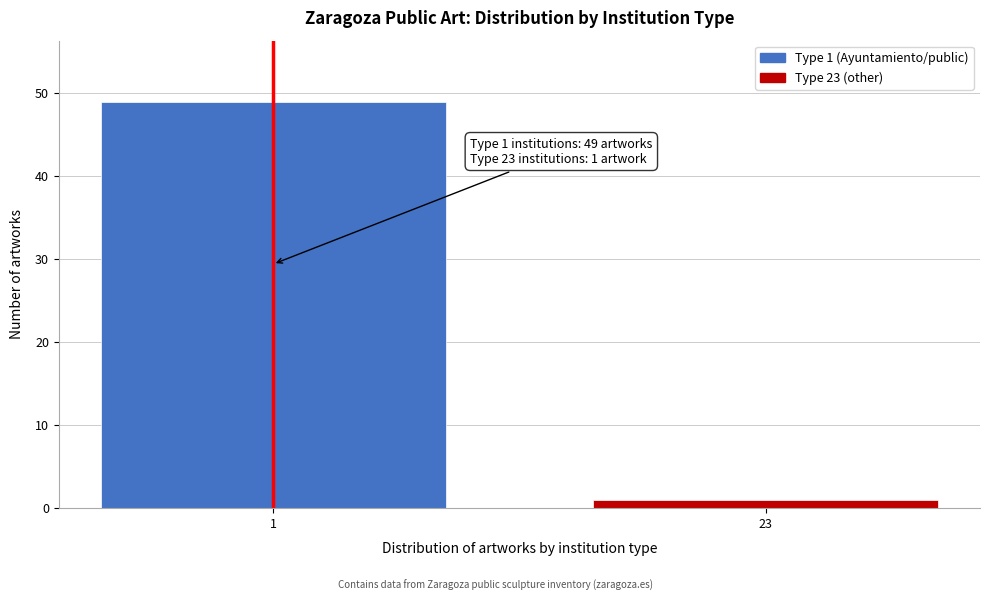

Reading left to right, list all the values displayed in this chart.

1=49	23=1